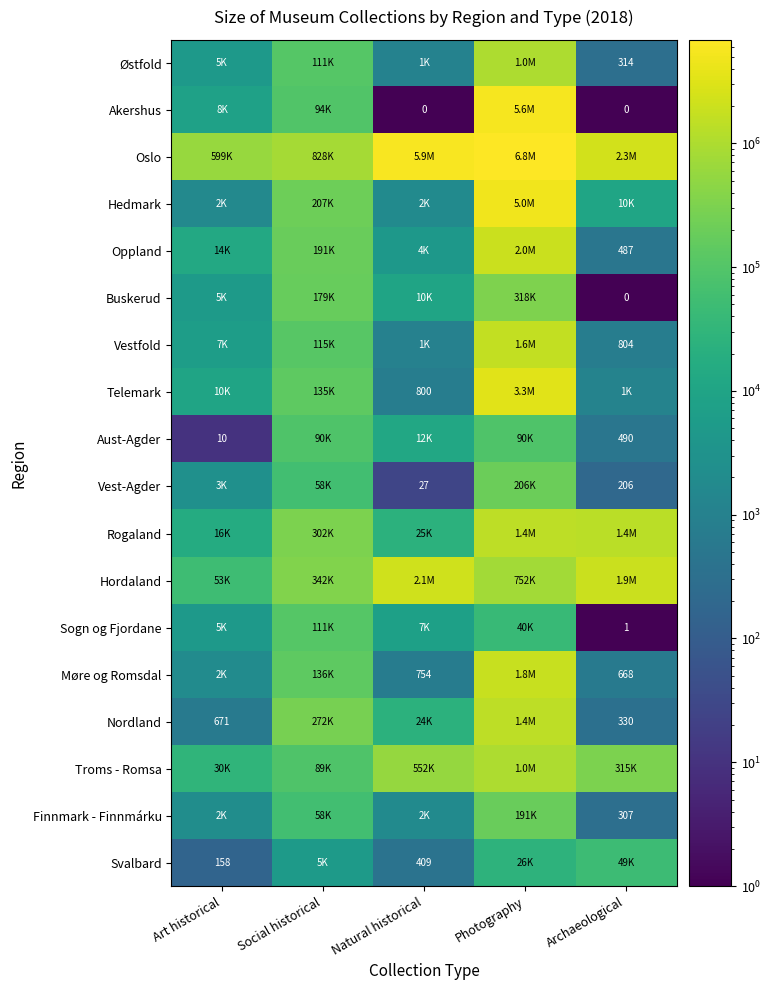

True or false: Svalbard has a value of 82 at Art historical.

False